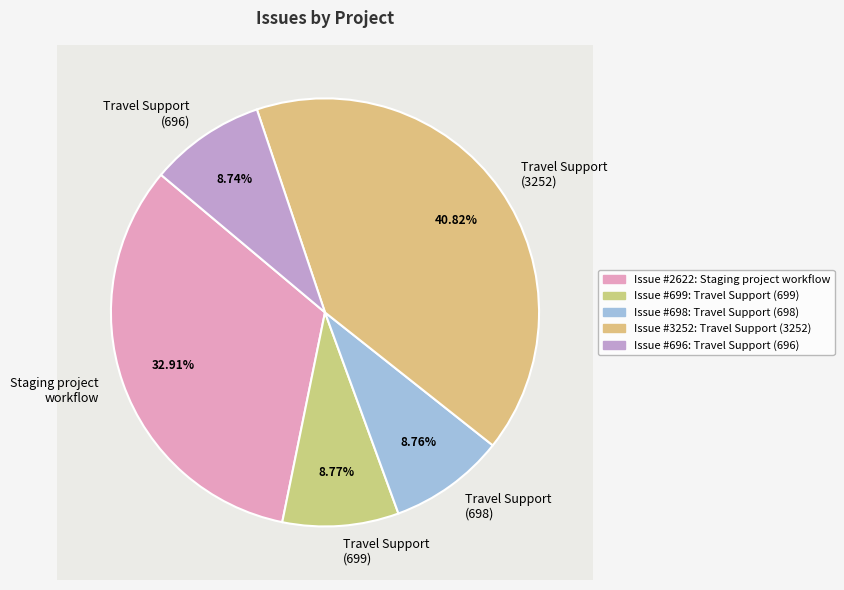

How many segments does this pie chart have?

5